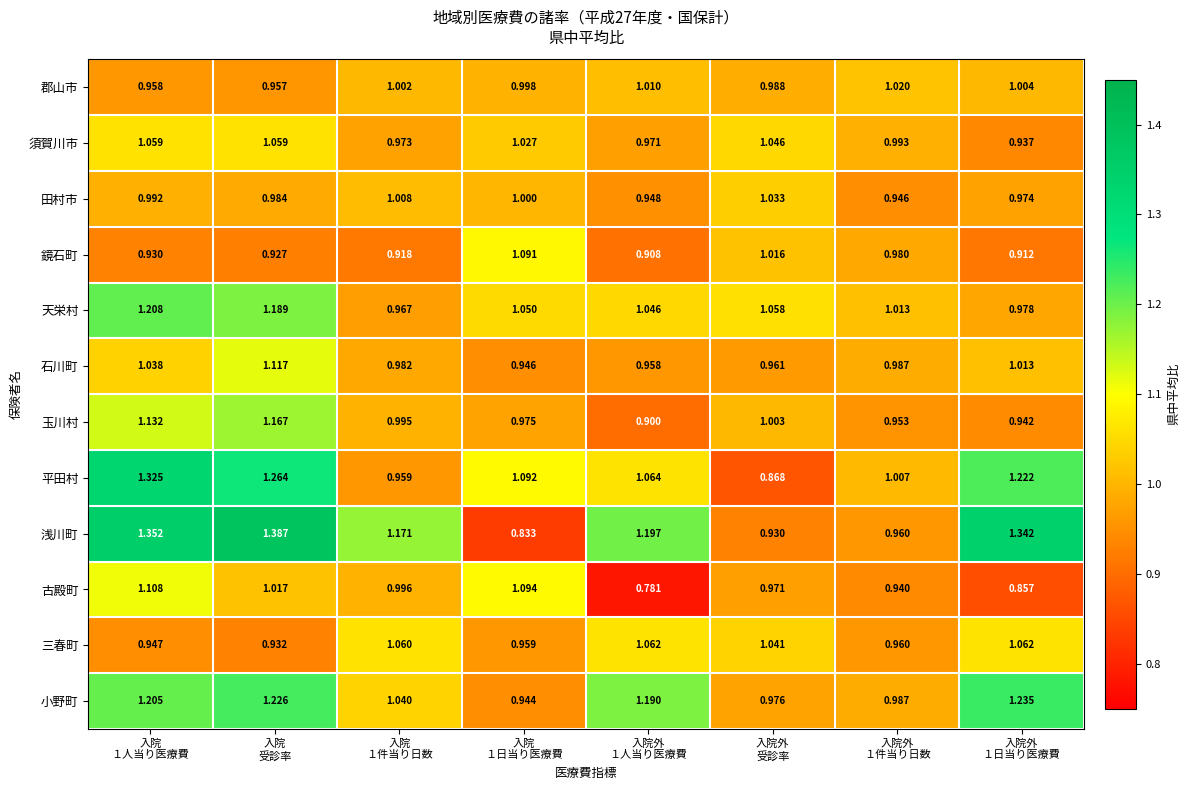

Which series has the largest total across all categories?

浅川町